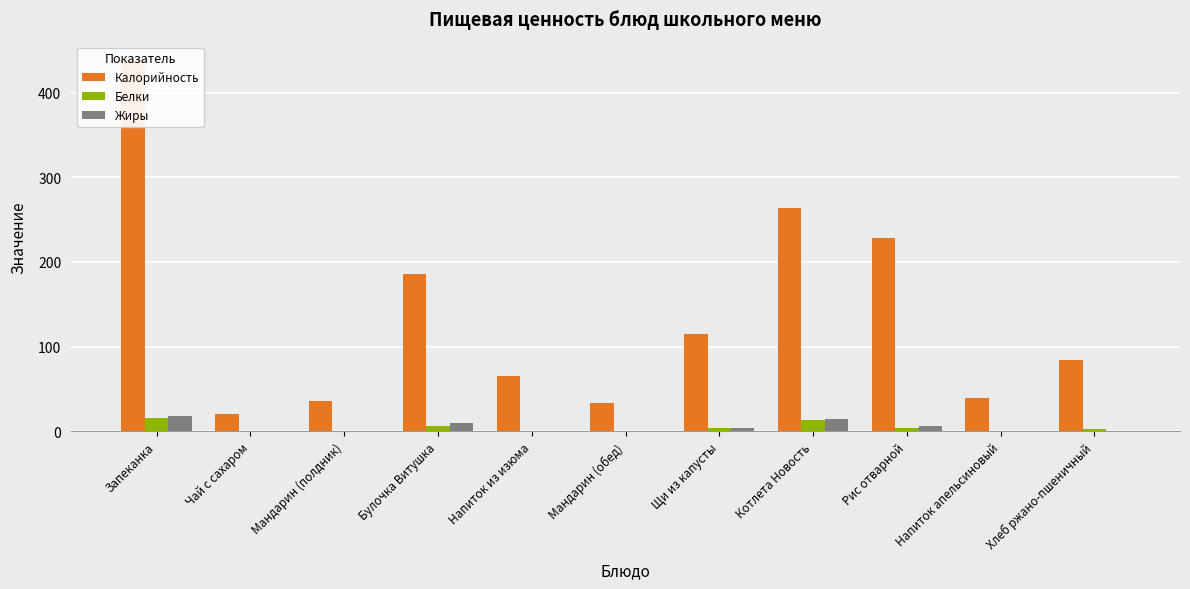

What are all the series names shown in the legend?

Калорийность, Белки, Жиры